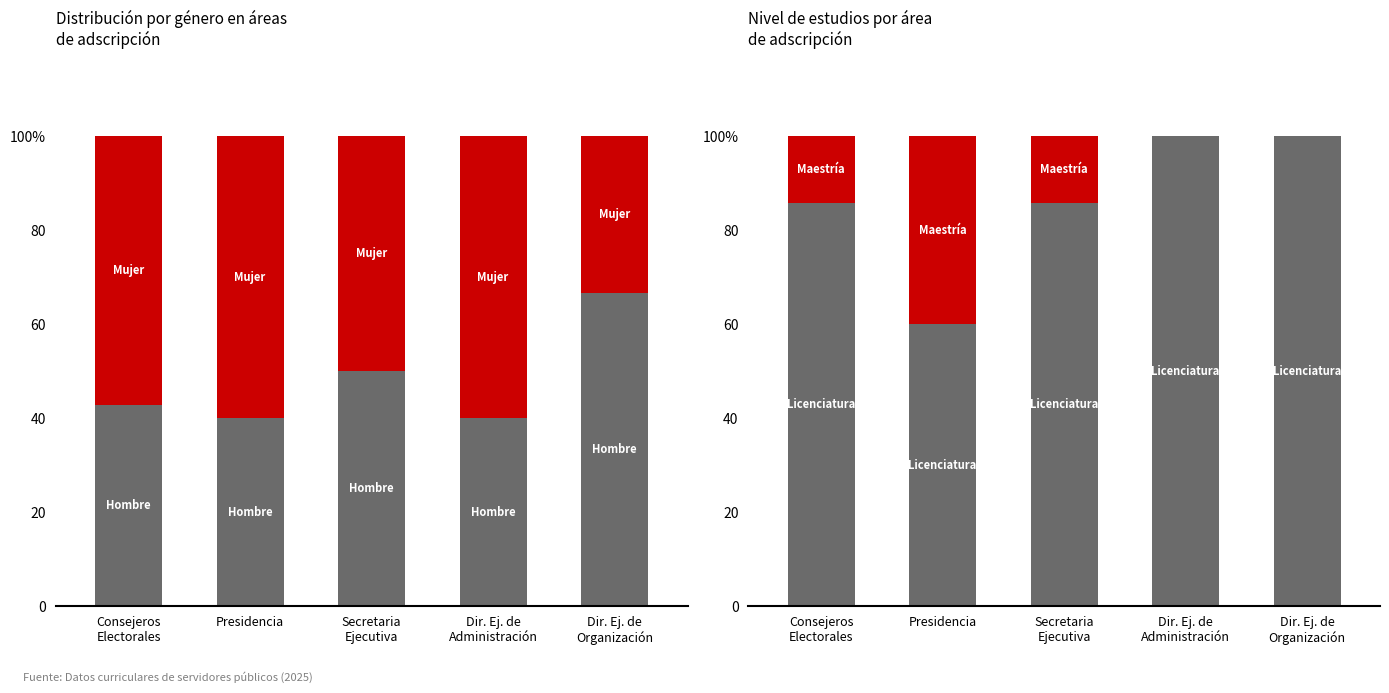

What is the difference between the Hombre values at Consejeros
Electorales and Presidencia?

2.9